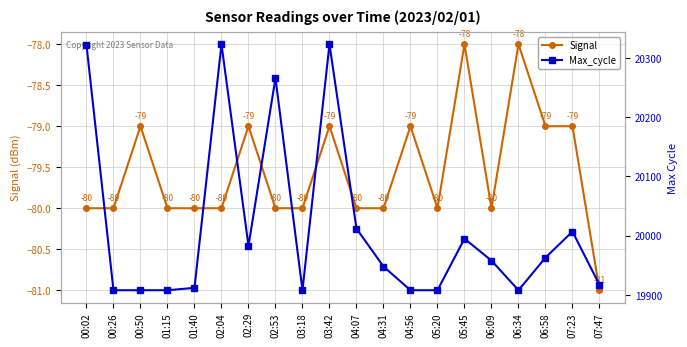

How many interior local peaks does the Max_cycle series have?

5